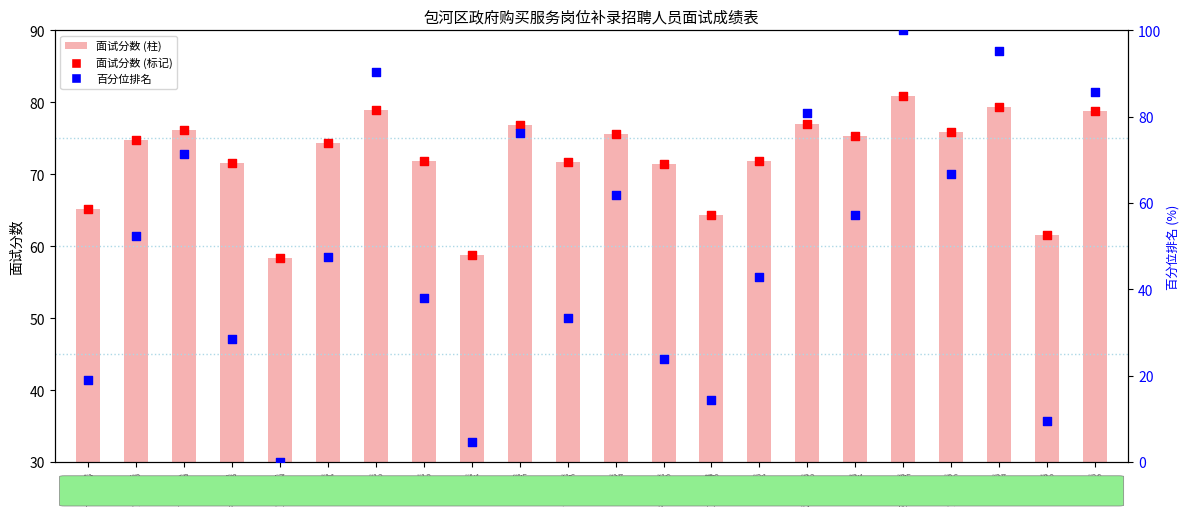

Which series contains the highest Y value?

百分位排名